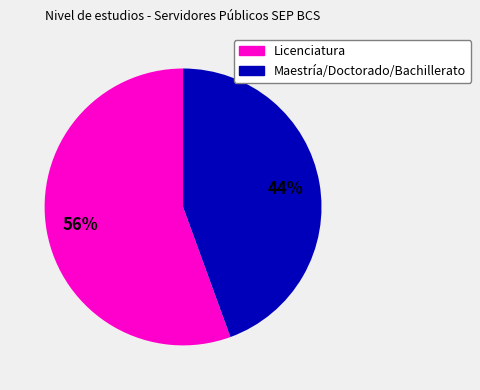

Does any single category account for the majority?

Yes